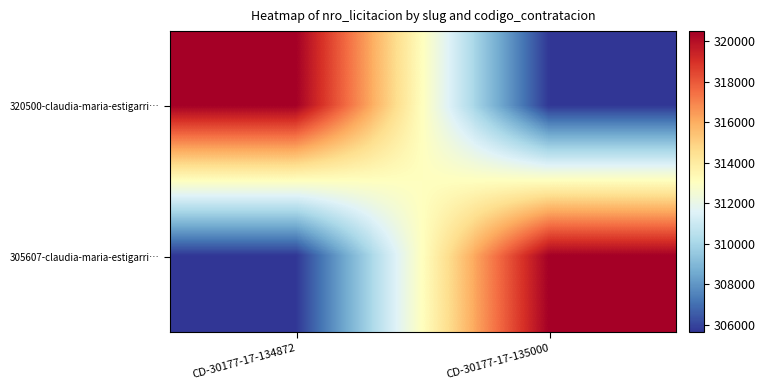

List the series in order of their peak value, lowest first.

320500-claudia-maria-estigarri…, 305607-claudia-maria-estigarri…